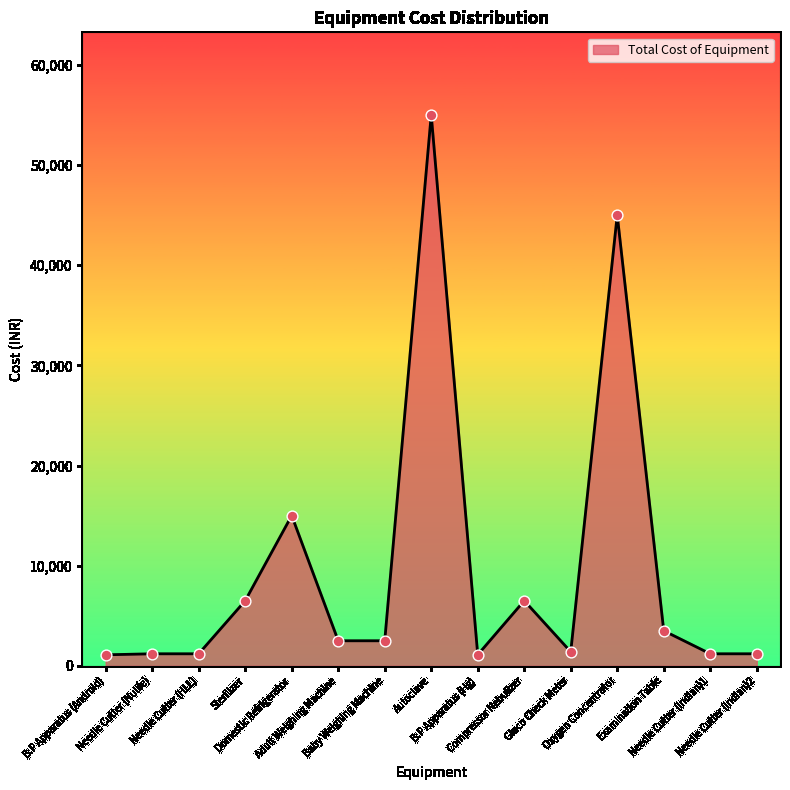

What is the change in value from Sterilizer to Needle Cutter (Indian)2?

-5300